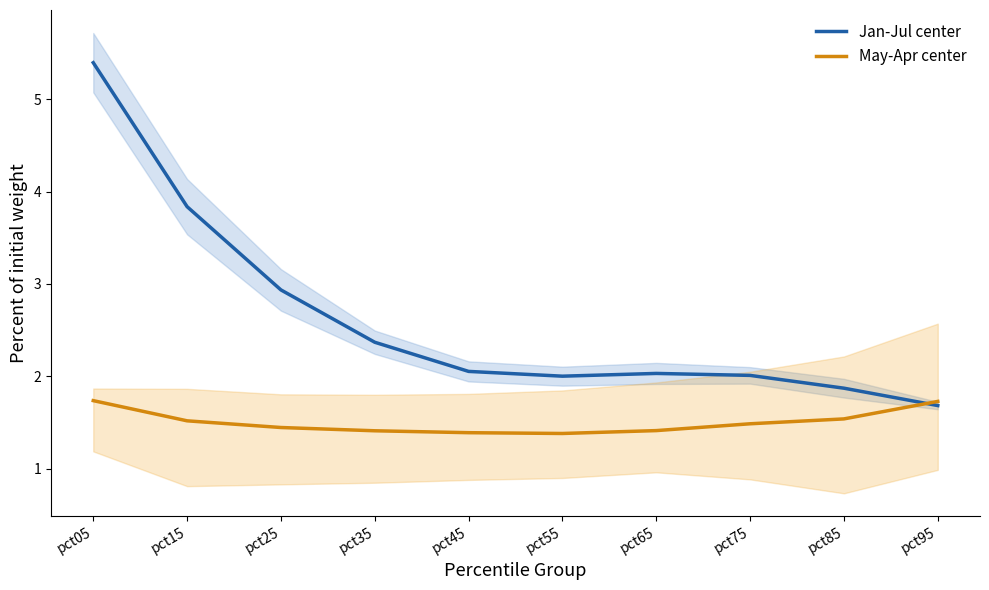

True or false: Jan-Jul center and May-Apr center cross at least once.

True